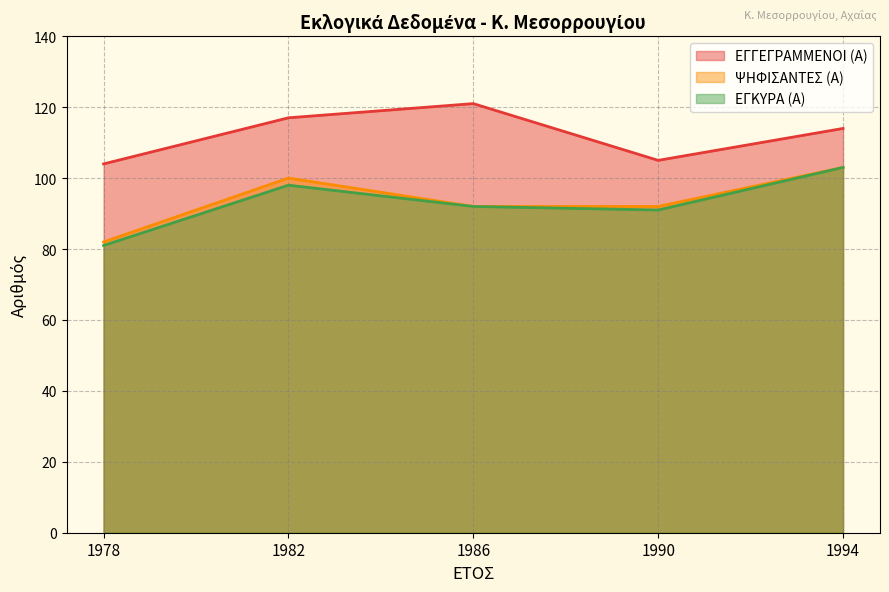

Rank the series by their maximum value, from lowest to highest.

ΨΗΦΙΣΑΝΤΕΣ (Α), ΕΓΚΥΡΑ (Α), ΕΓΓΕΓΡΑΜΜΕΝΟΙ (Α)